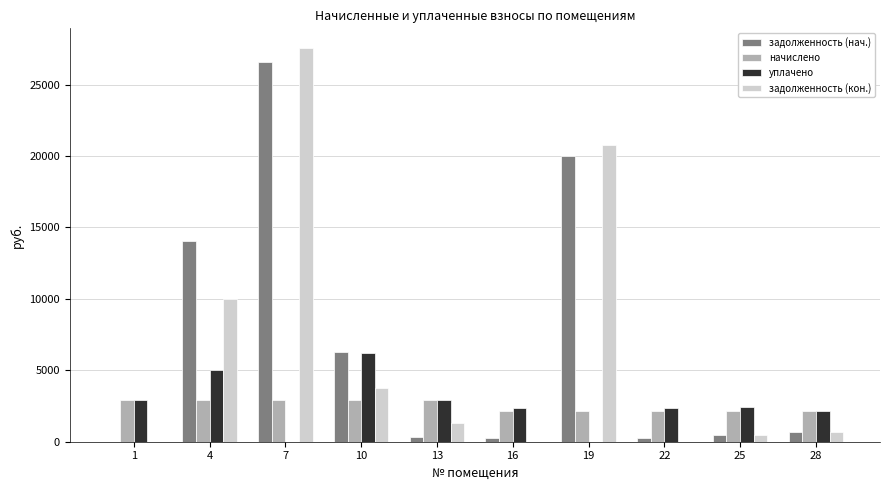

What is the average value of the начислено series?

2510.5